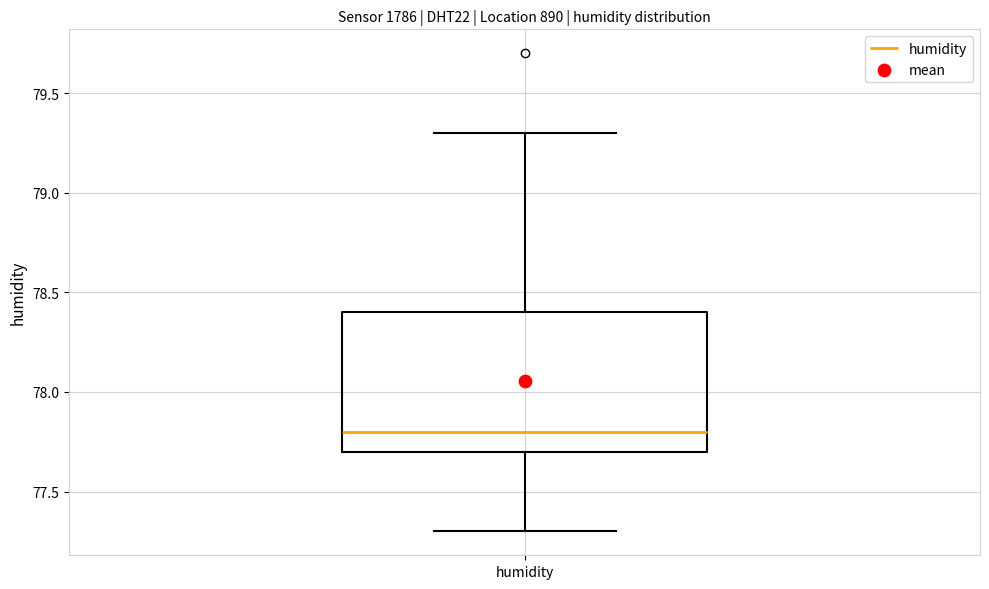

Read this box plot against the y-axis: the position of the median line, the range covered by the box, and the ends of both whiskers. The values are not printed on the chart, so give them approximately, as read against the axis.

median 77.8, box 77.7 to 78.4, whiskers 77.3 to 79.3